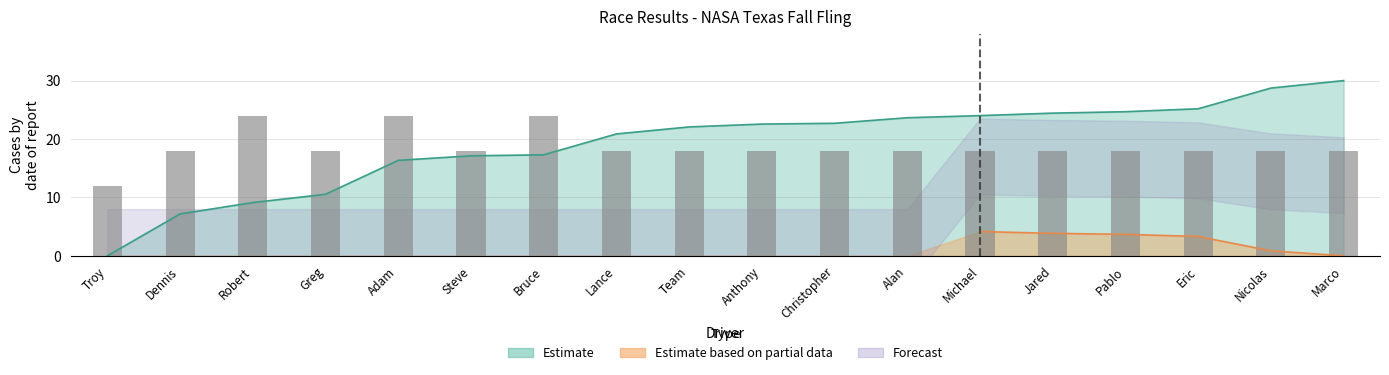

Is it true that the value at Team is 18?

True